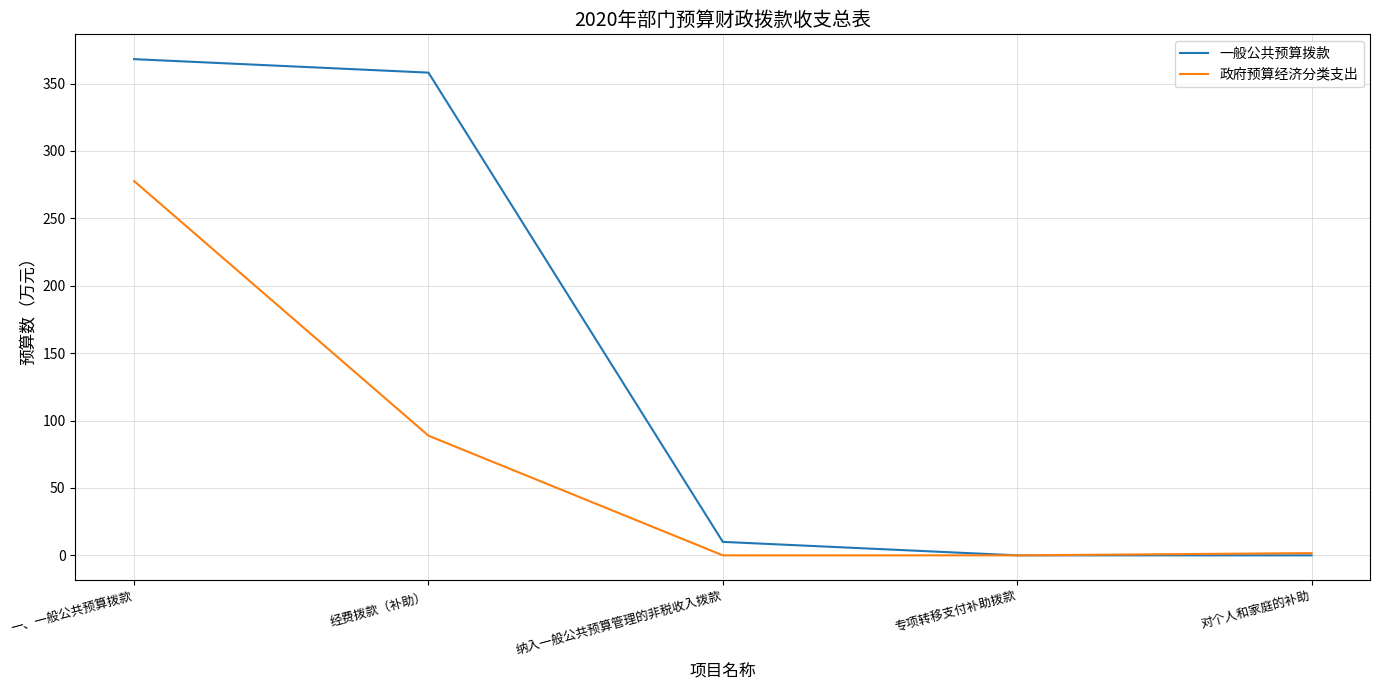

Rank the series by their average value, from highest to lowest.

一般公共预算拨款, 政府预算经济分类支出